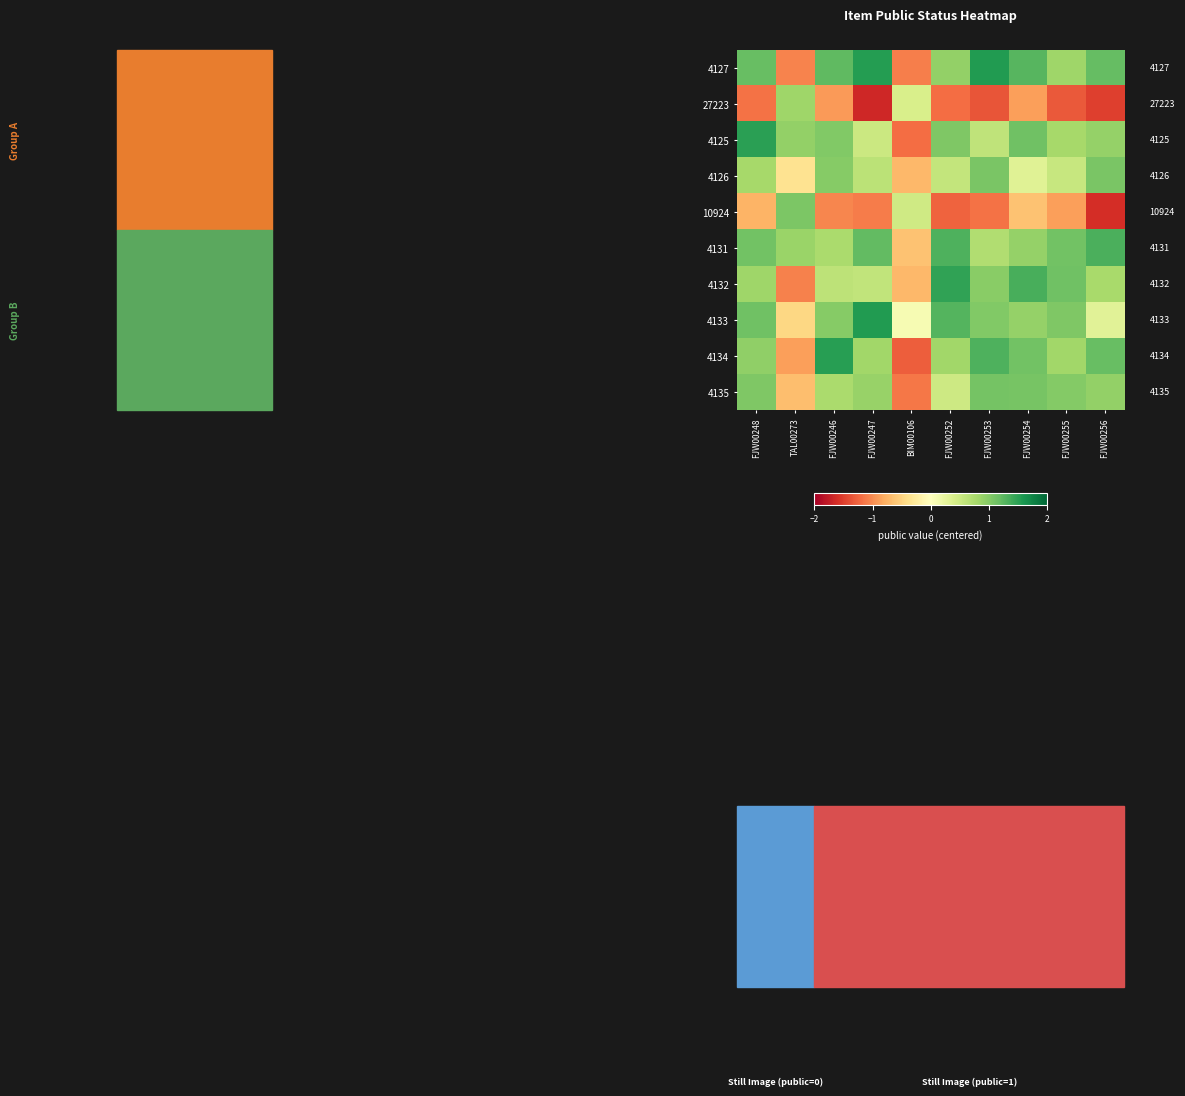

Where does the 4133 series first go above 1?

FJW00248